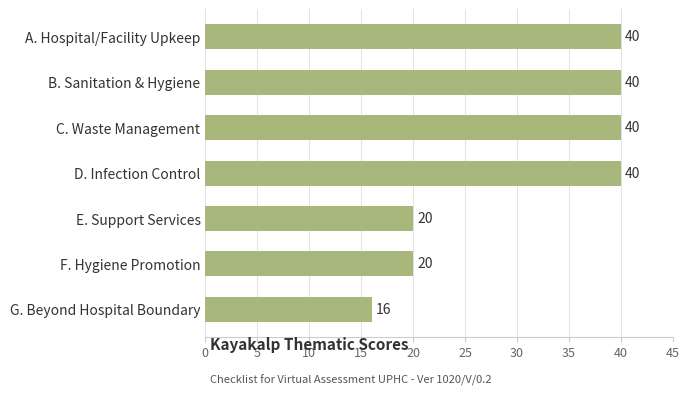

What is the average value?

31